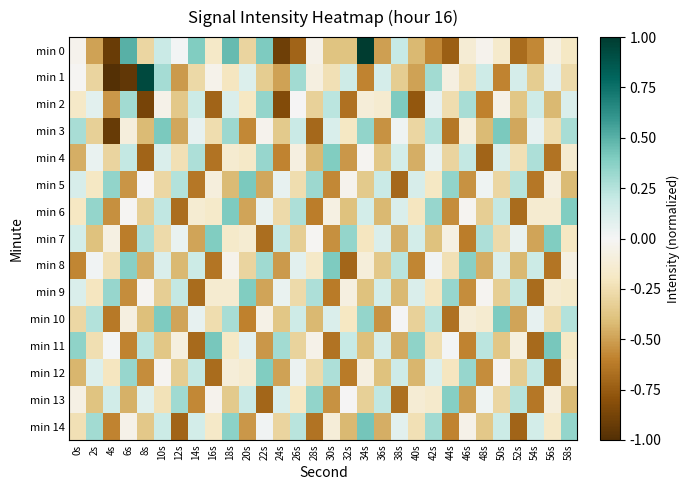

Which category has the highest value across all series?

34s